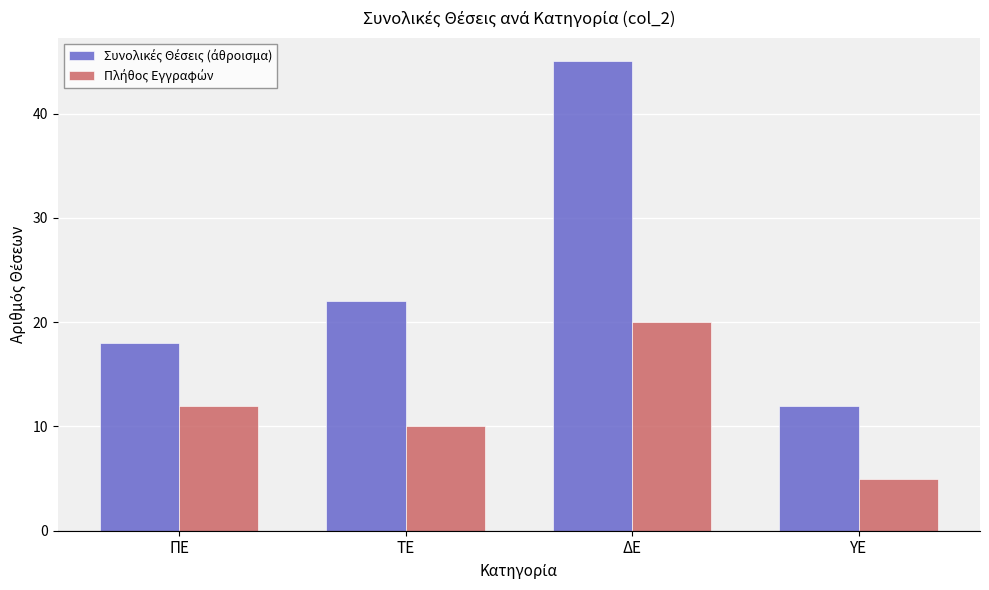

Which category has the highest value across all series?

ΔΕ